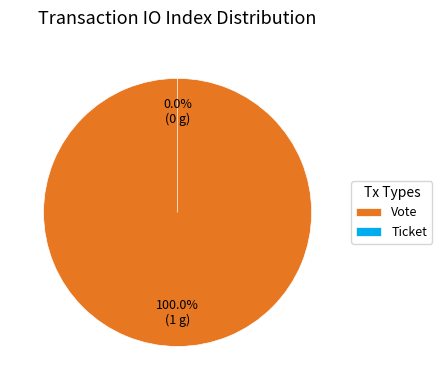

Count the number of slices in the pie.

2